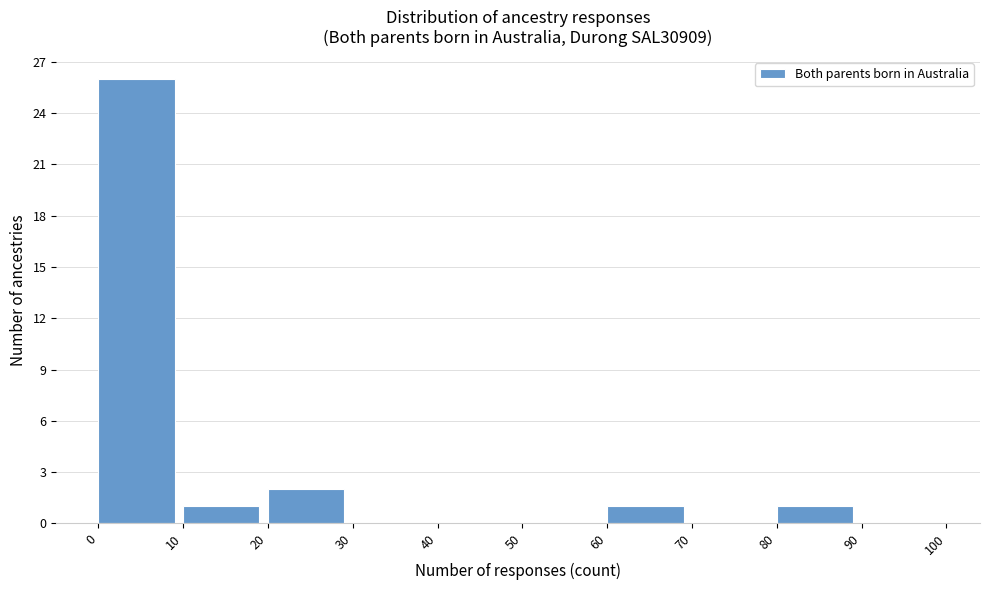

Over which range of the x-axis is the bar tallest?

0 to 10